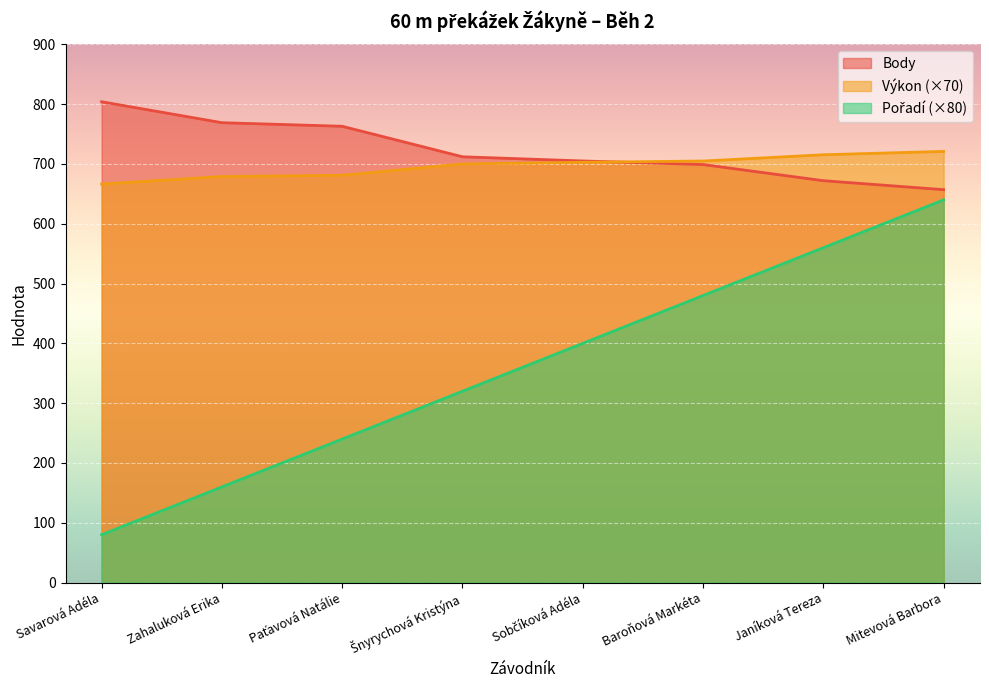

The Výkon series shows 169.0 at Savarová Adéla. True or false?

False